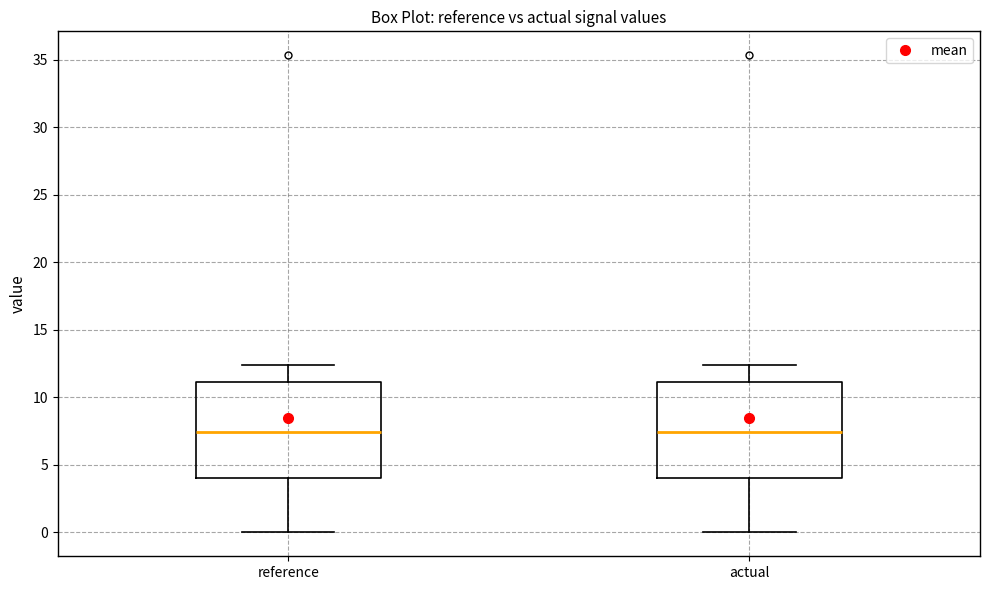

Reading left to right, transcribe this box plot: for each box, give where its median line is, the range the box spans, and where its two whiskers end, as read against the y-axis. The values are not printed on the chart, so give them approximately, as read against the axis.

reference: median 7.5, box 4.0 to 11.0, whiskers 0.0 to 12.5
actual: median 7.5, box 4.0 to 11.0, whiskers 0.0 to 12.5